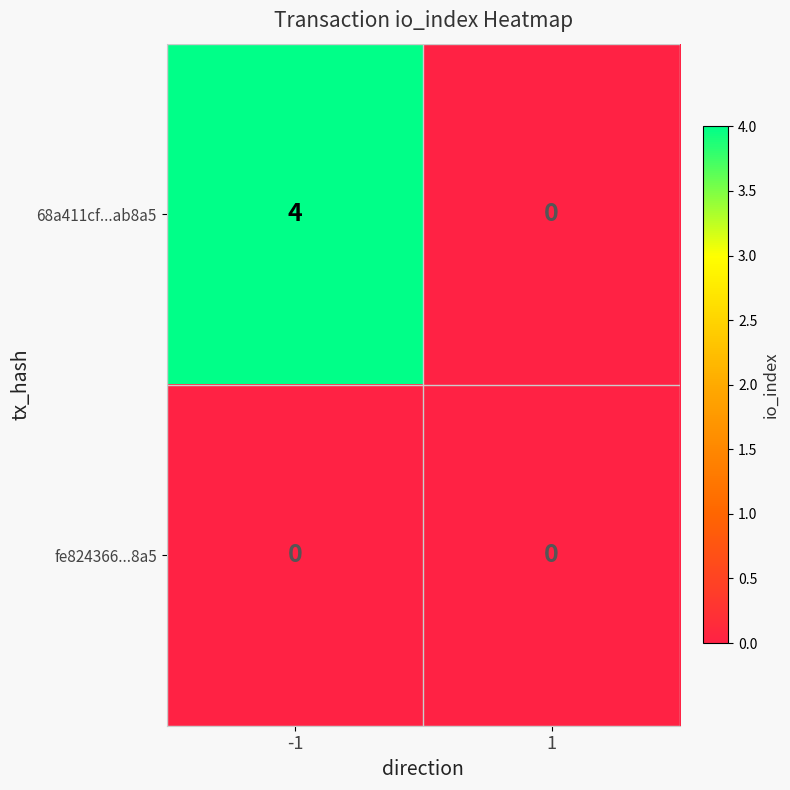

Rank the series by their average value, from highest to lowest.

68a411cf...ab8a5, fe824366...8a5